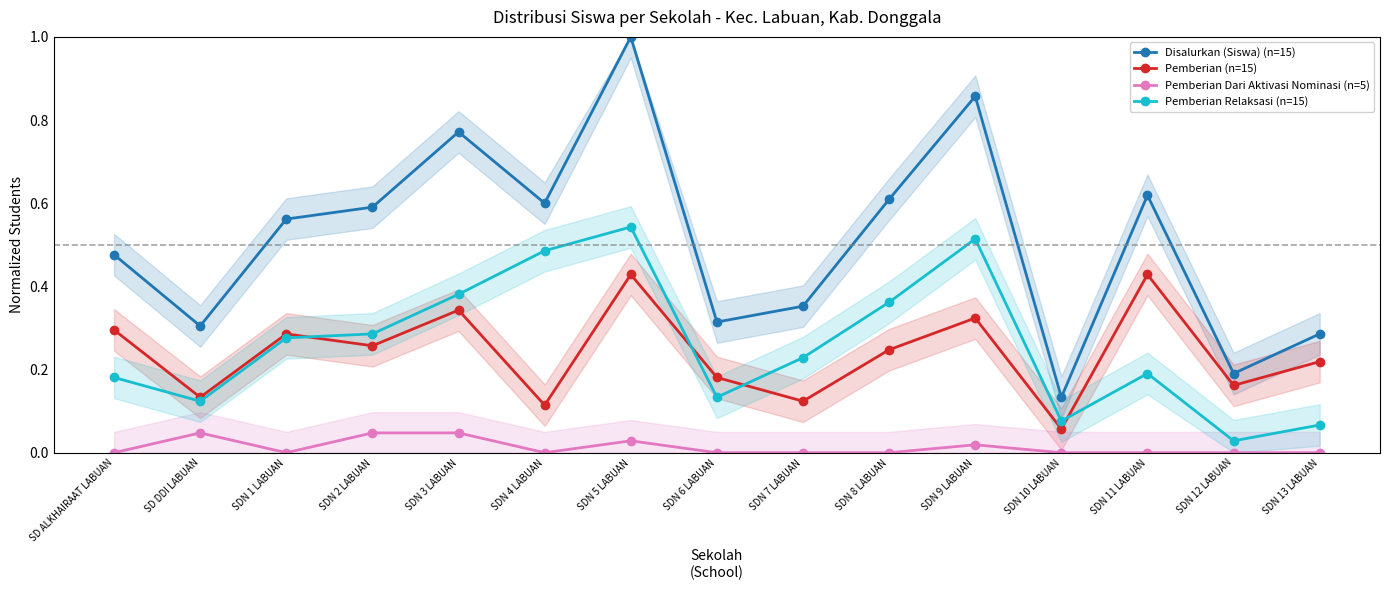

True or false: Pemberian Relaksasi (n=15) has a value of 0.2 at SDN 4 LABUAN.

False